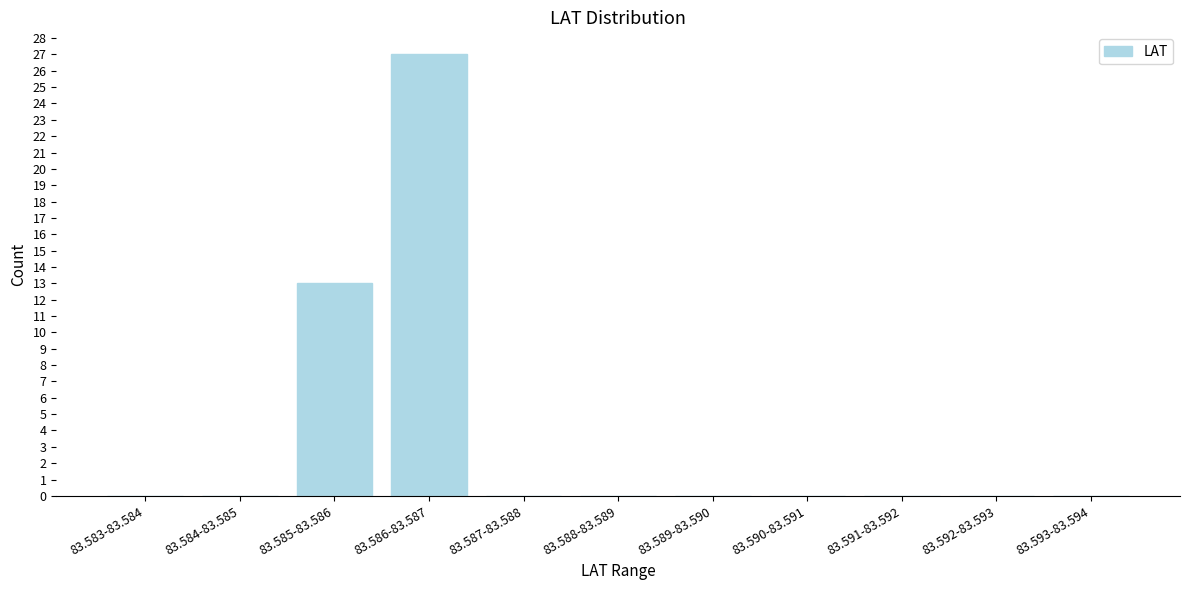

Reading right to left, what are all the values shown in this chart?

83.593-83.594=0	83.592-83.593=0	83.591-83.592=0	83.590-83.591=0	83.589-83.590=0	83.588-83.589=0	83.587-83.588=0	83.586-83.587=27	83.585-83.586=13	83.584-83.585=0	83.583-83.584=0